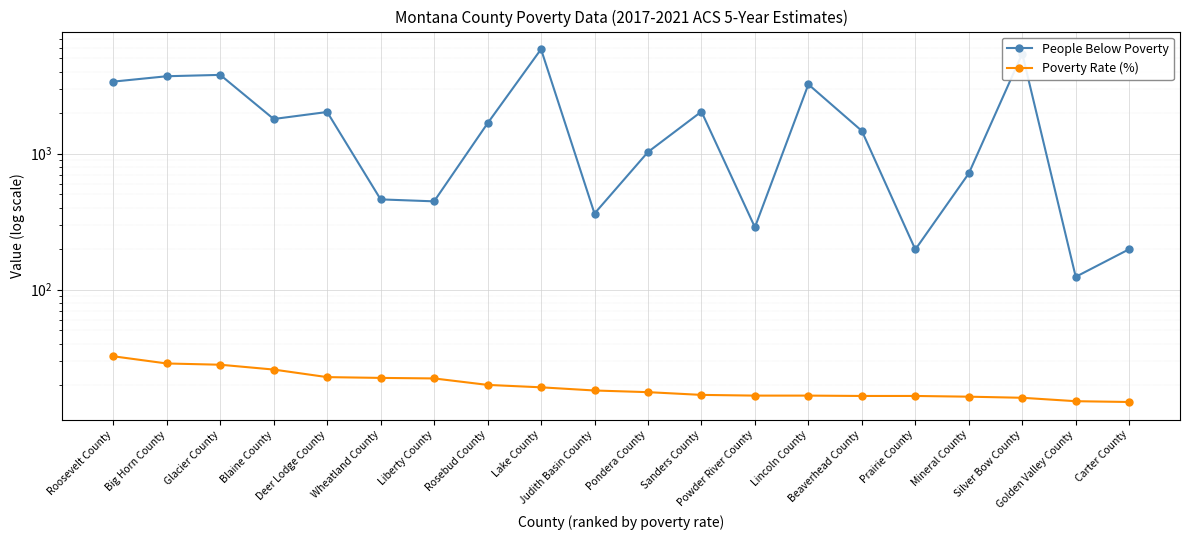

What is the value of the People Below Poverty point at the 20th from the left?

198.0